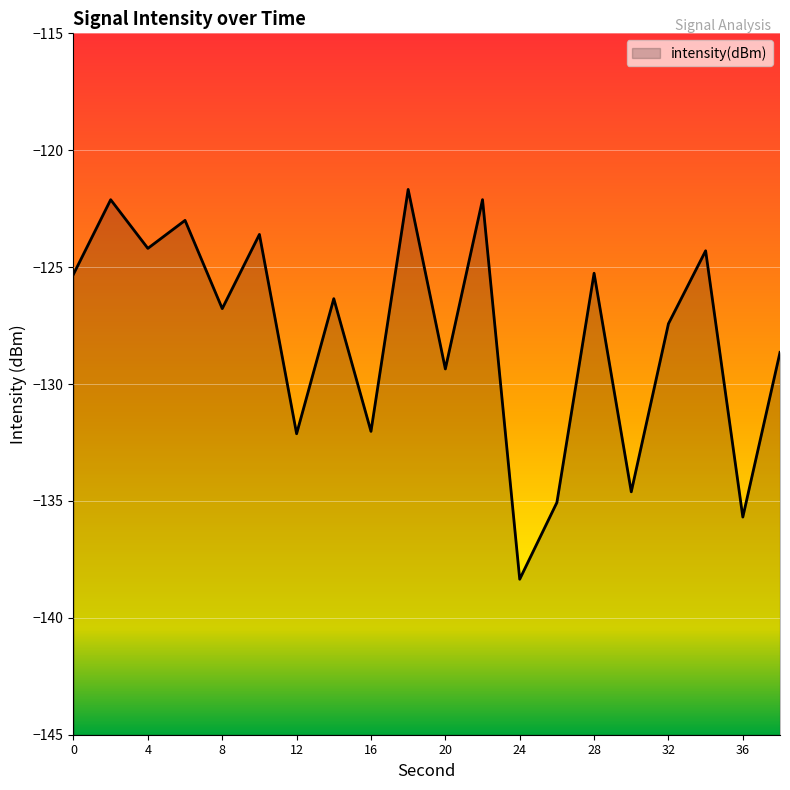

What is the change in value from 20 to 34?

+5.1